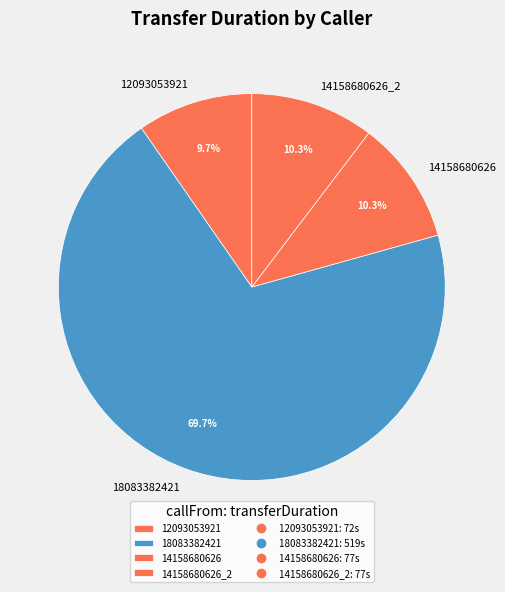

Between 14158680626_2 and 12093053921, which is larger?

14158680626_2